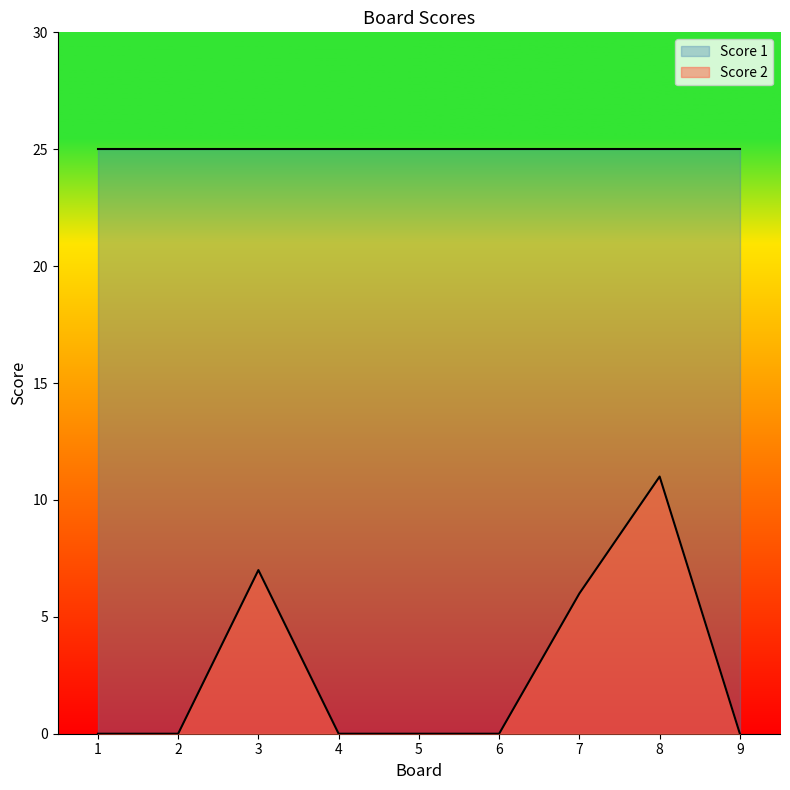

True or false: there are more than 1 points higher than both neighbors.

True